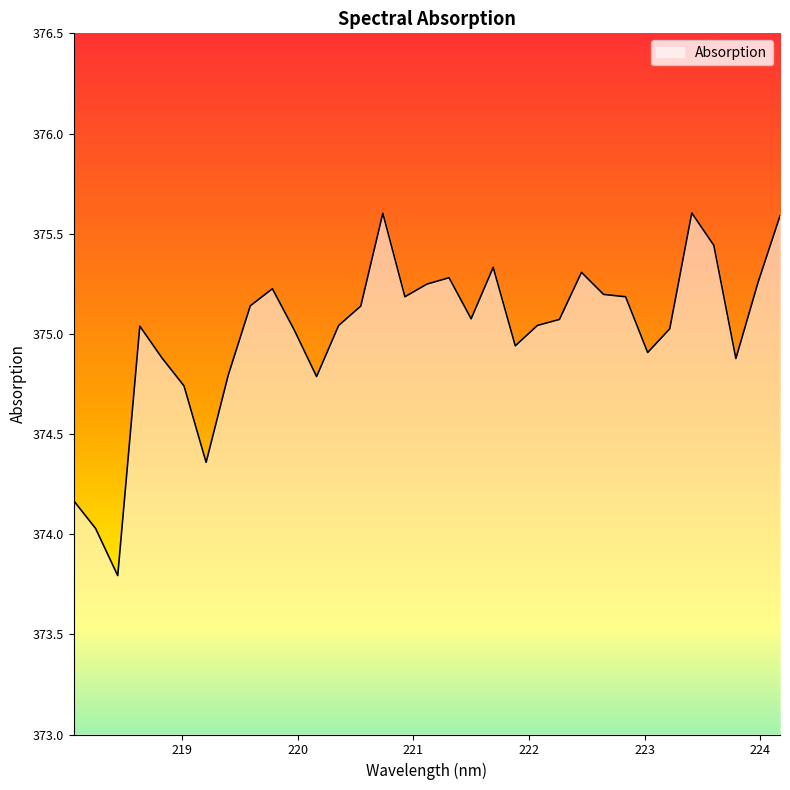

How many lines are shown in the chart?

1